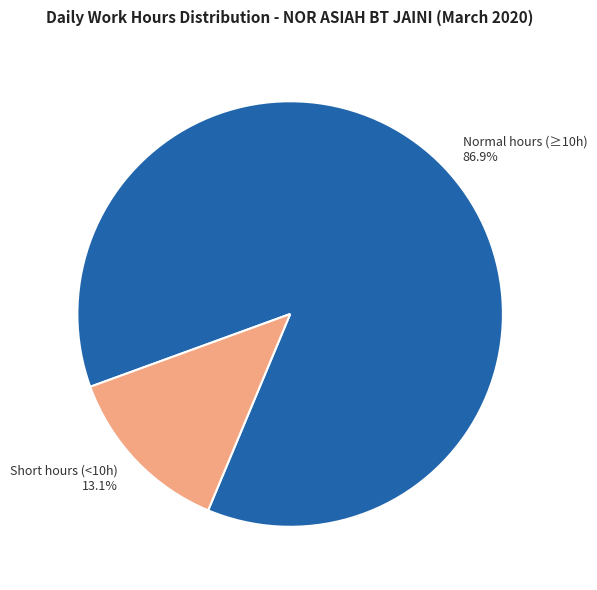

How many segments does this pie chart have?

2